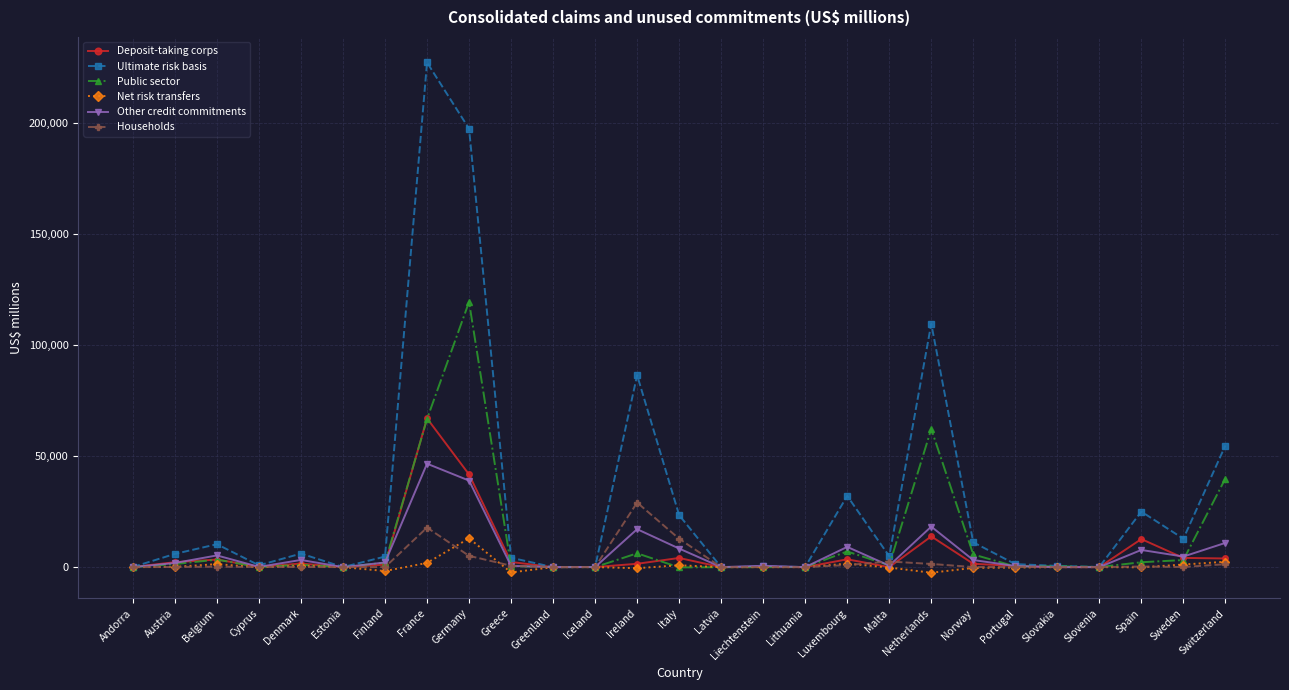

How many series are shown in this chart?

6